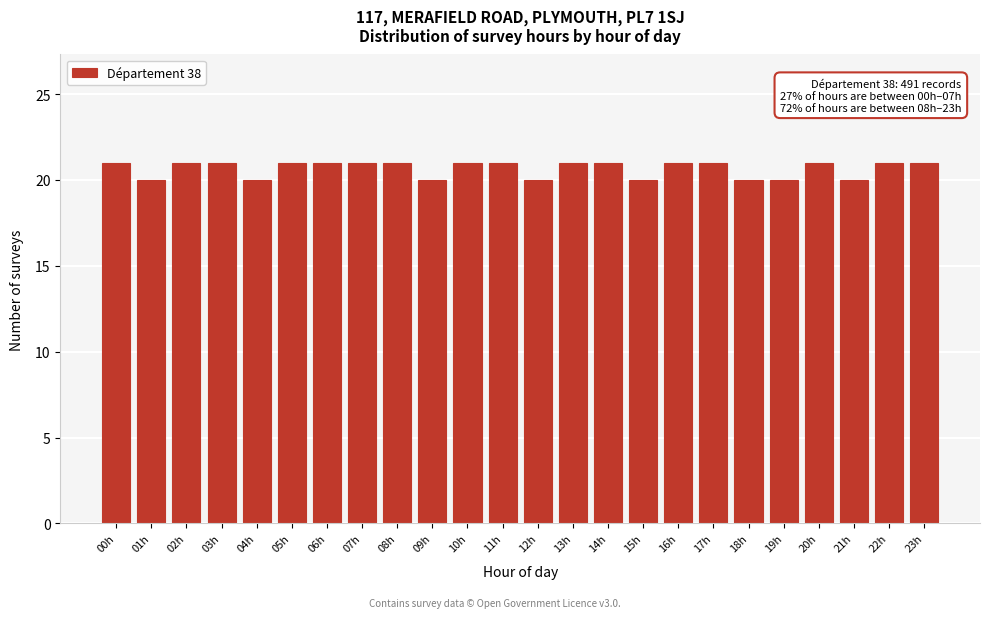

Reading left to right, transcribe all the data shown in this chart.

21	20	21	21	20	21	21	21	21	20	21	21	20	21	21	20	21	21	20	20	21	20	21	21